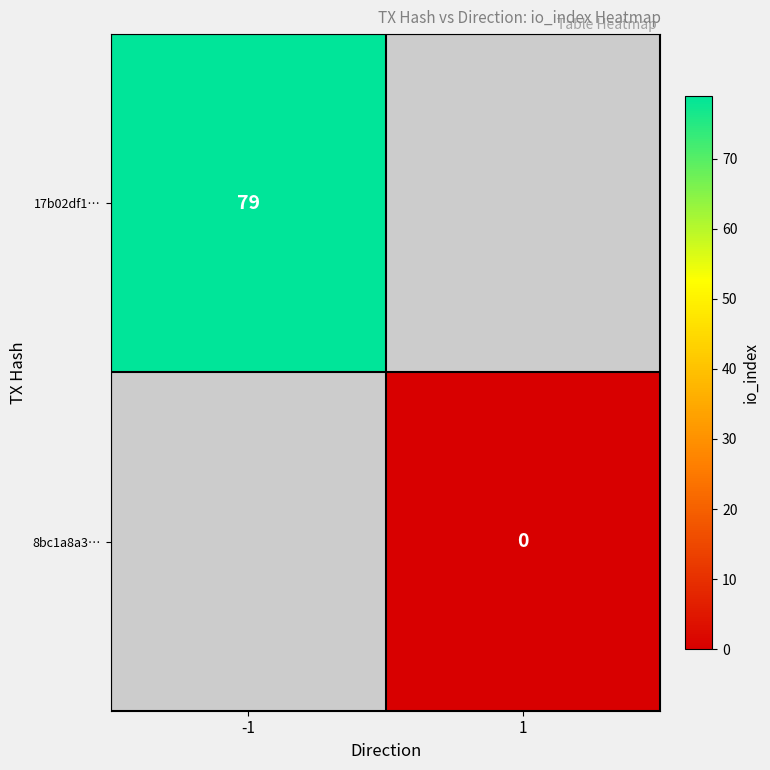

At which category does the chart reach its peak across all series?

-1